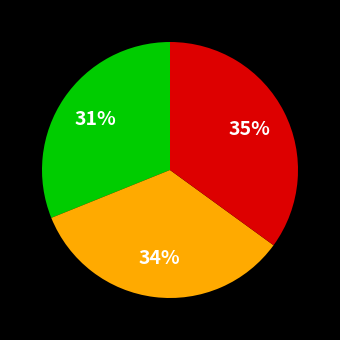

Does any single category account for the majority?

No